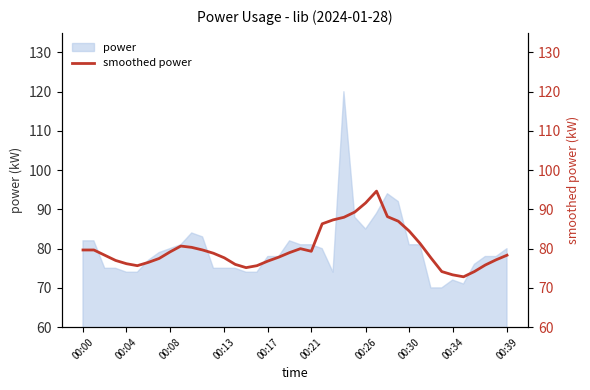

What is the maximum value for power?

120